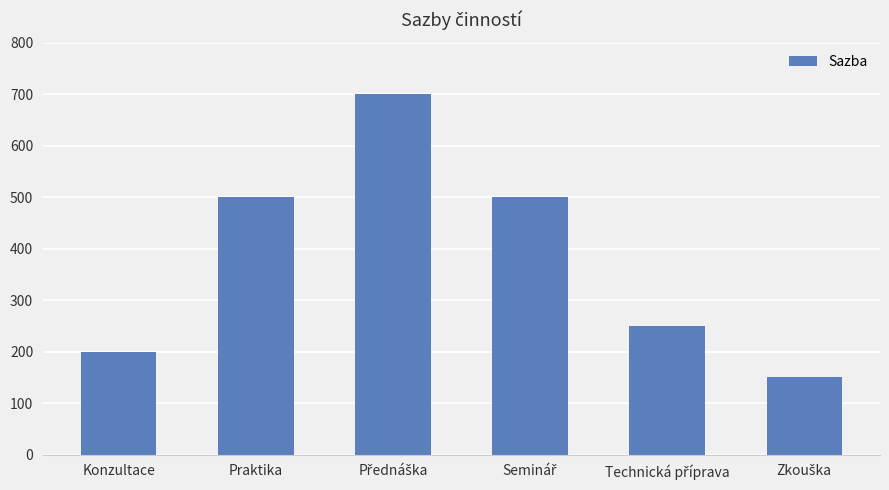

What is the greatest value displayed?

700